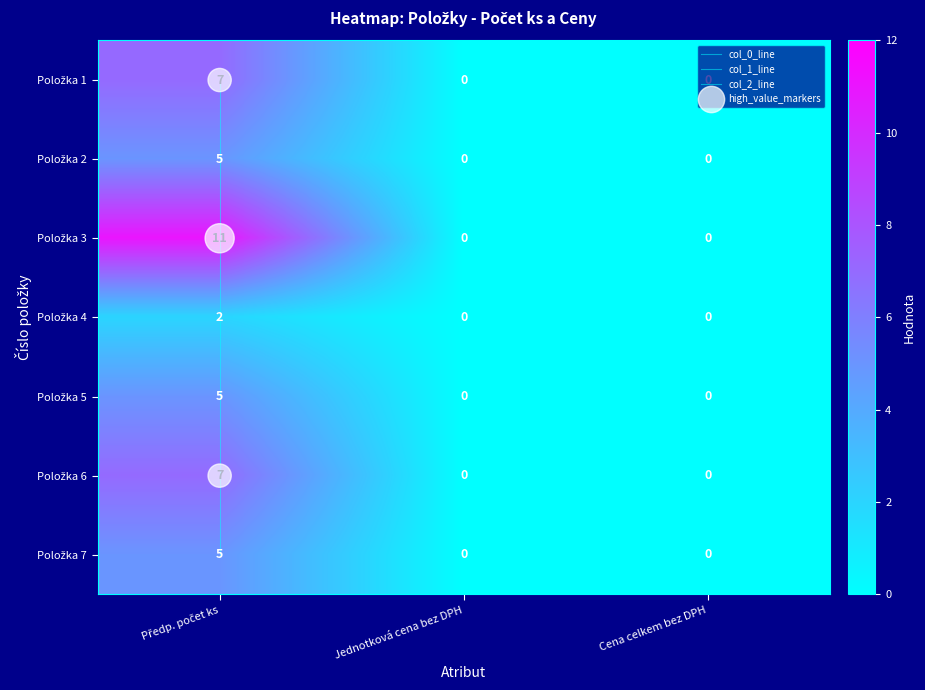

At which label is 3 closest to 5?

Jednotková cena bez DPH